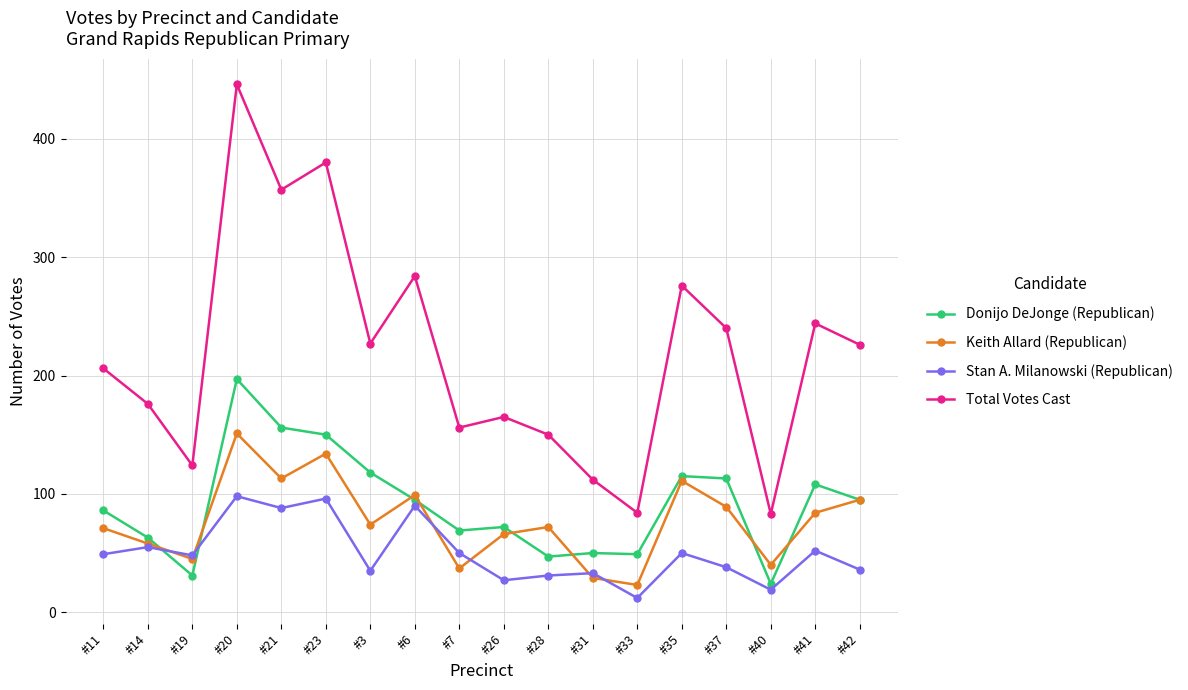

The value of Stan A. Milanowski (Republican) at #26 is 47. True or false?

False